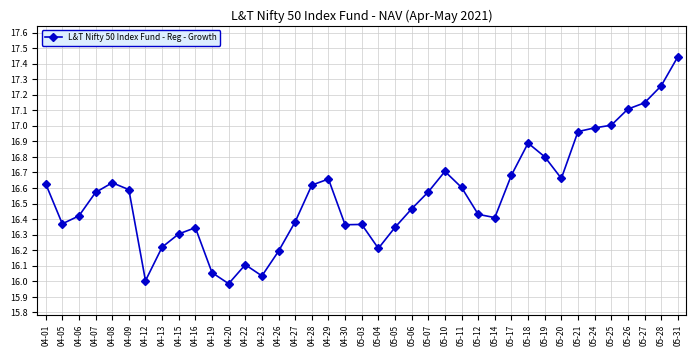

Which has a higher value, 05-25 or 05-27?

05-27